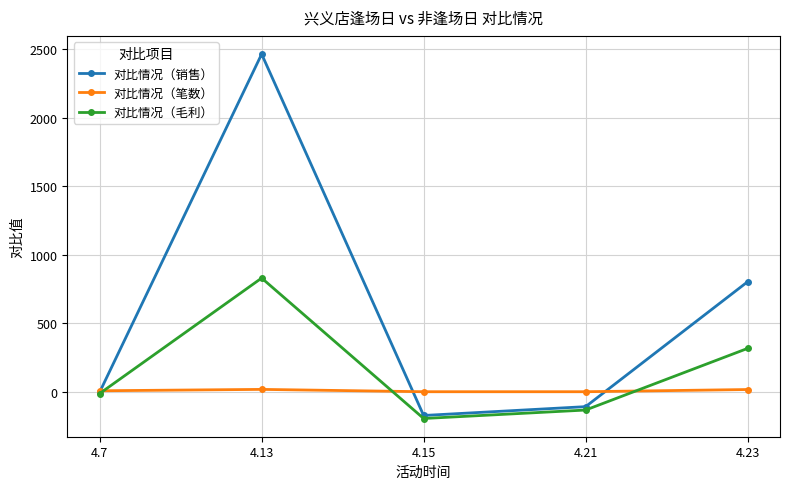

Is it true that 对比情况（毛利） equals -308.1 at 4.15?

False